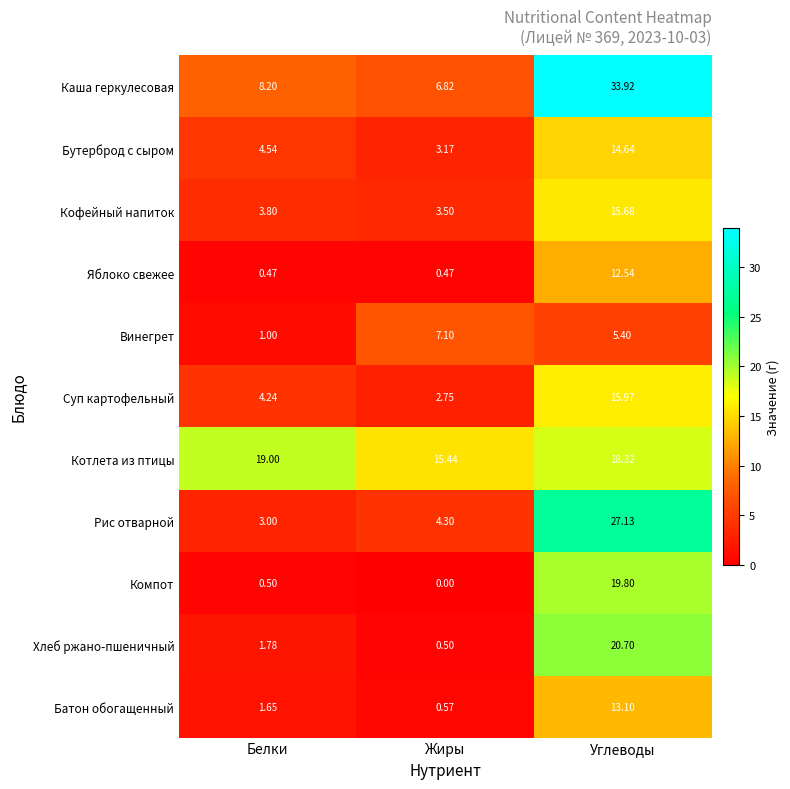

Which series has the widest spread of values?

Каша геркулесовая